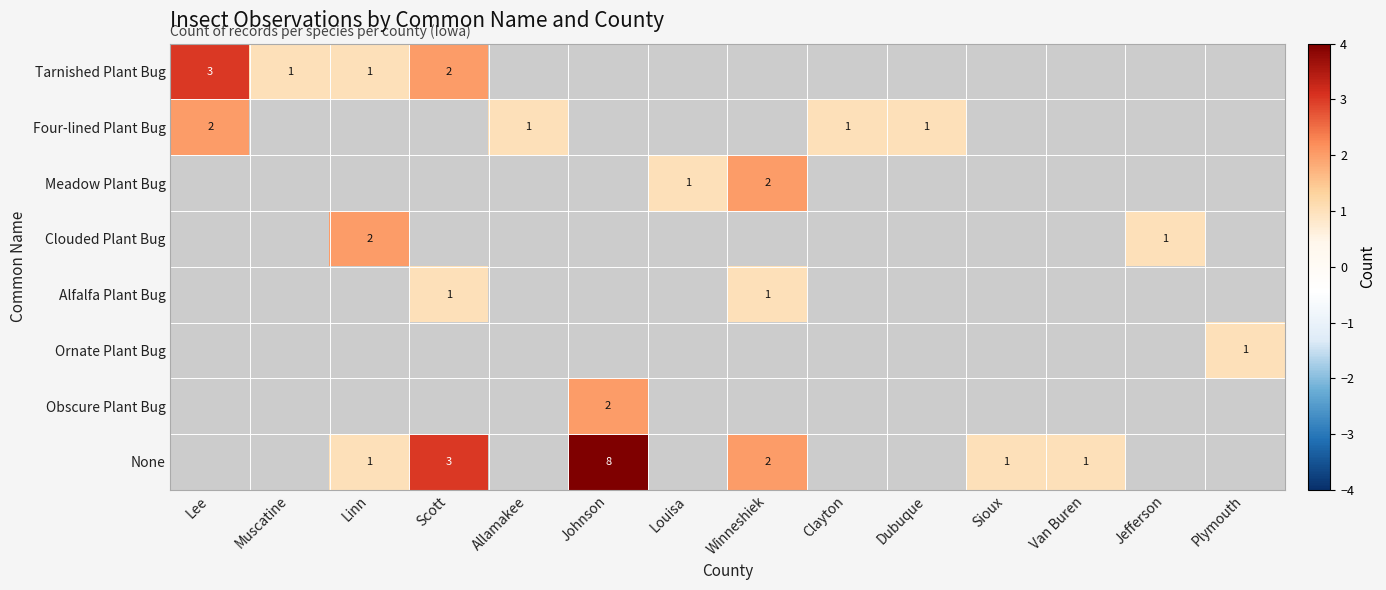

The Four-lined Plant Bug series shows 0.3 at Allamakee. True or false?

False